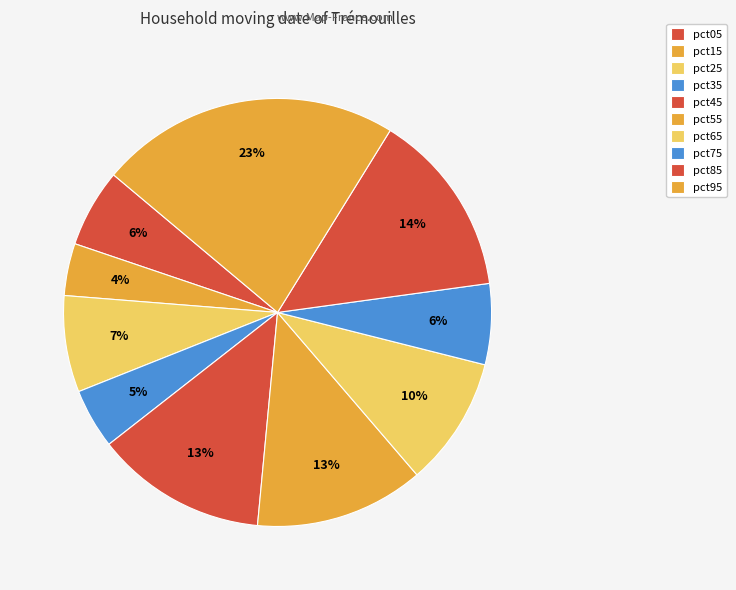

Count the number of slices in the pie.

10